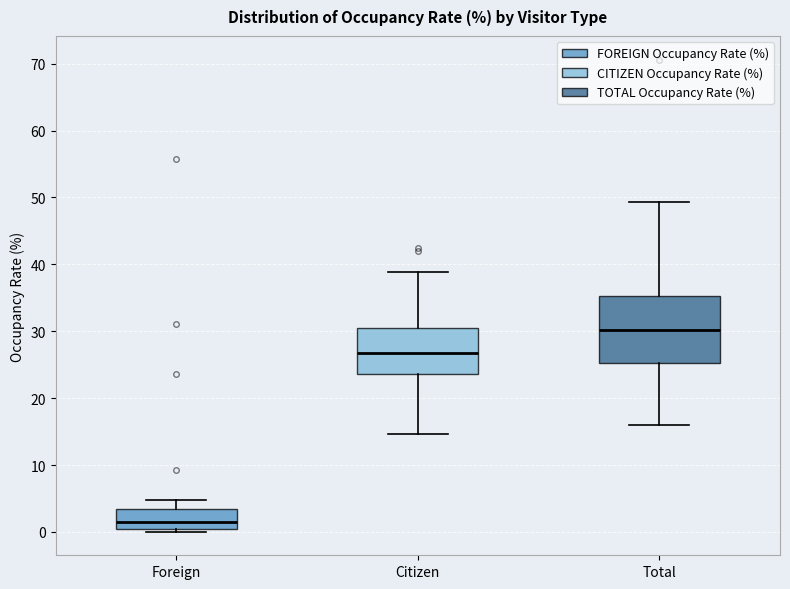

Comparing the boxes themselves (not the whiskers), which one is the tallest?

Total